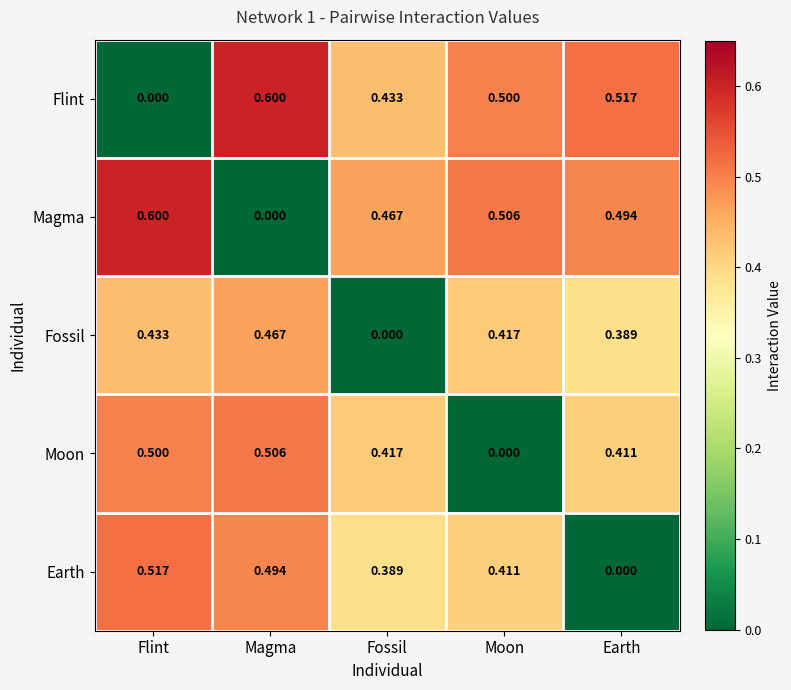

Where is Magma nearest to the value 0?

Magma